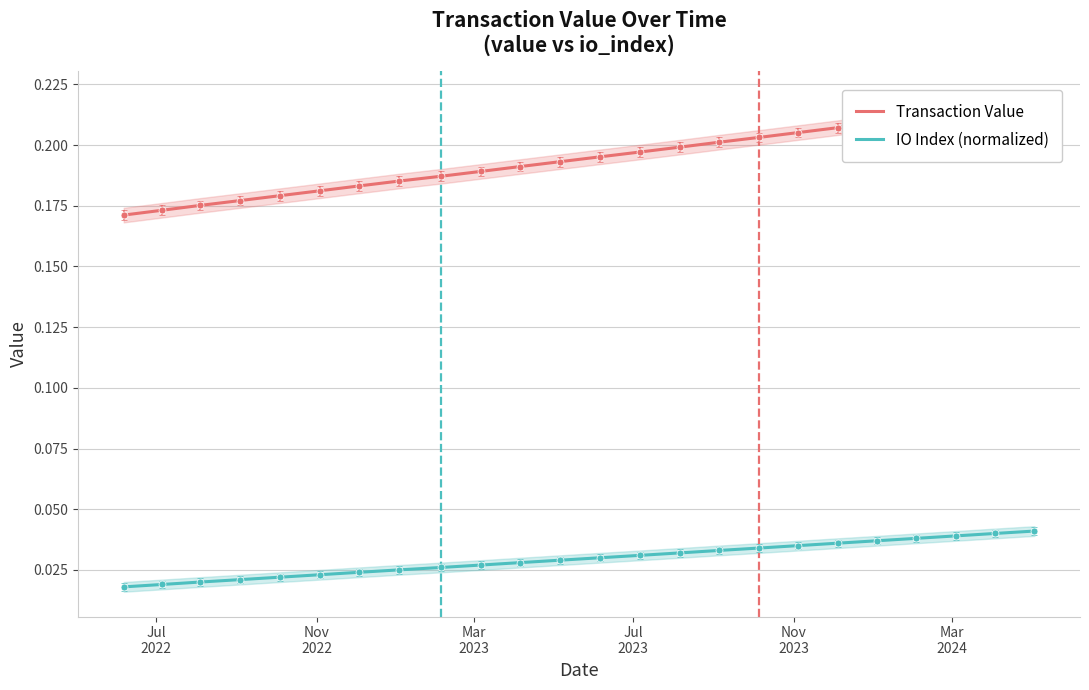

How many series are shown in this chart?

2